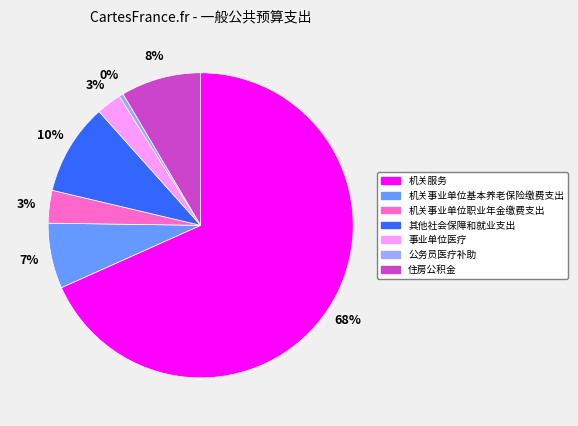

The 机关事业单位基本养老保险缴费支出 slice represents 1% of the pie. True or false?

False